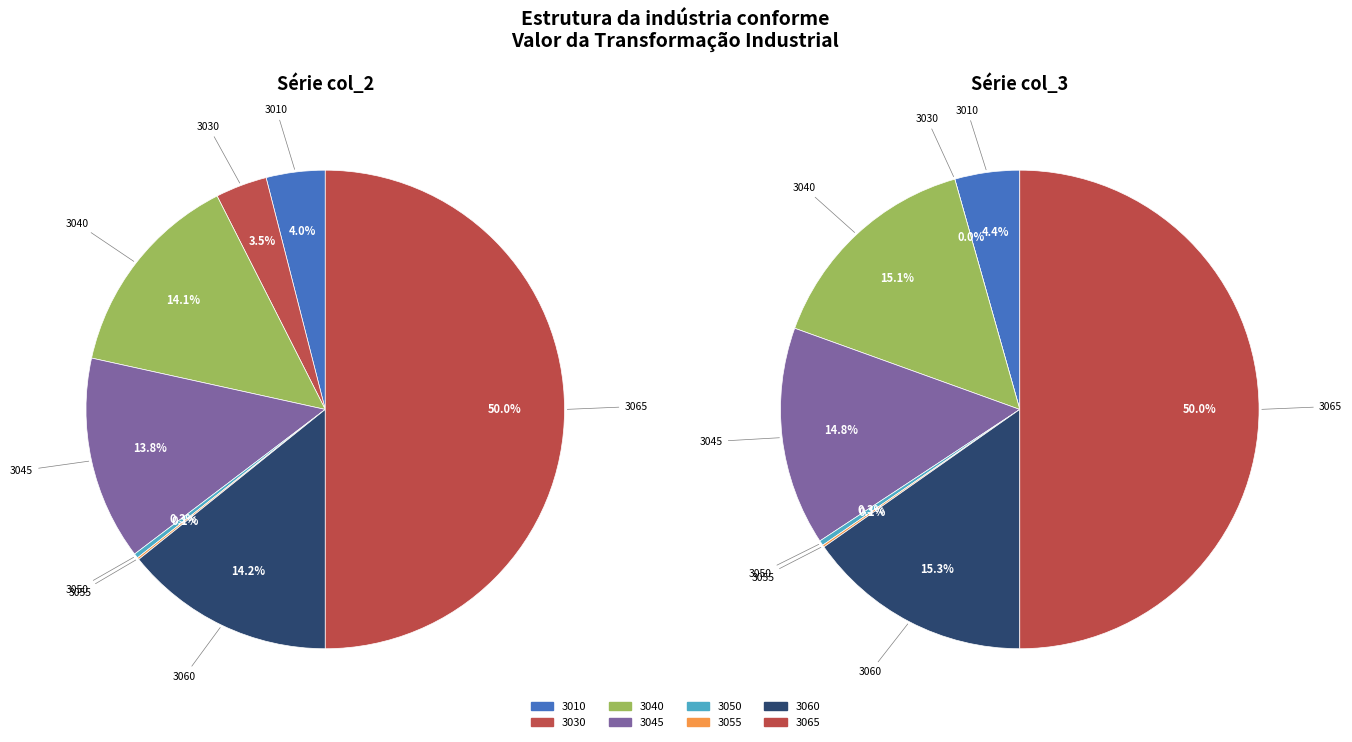

How many slices are in this pie chart?

8